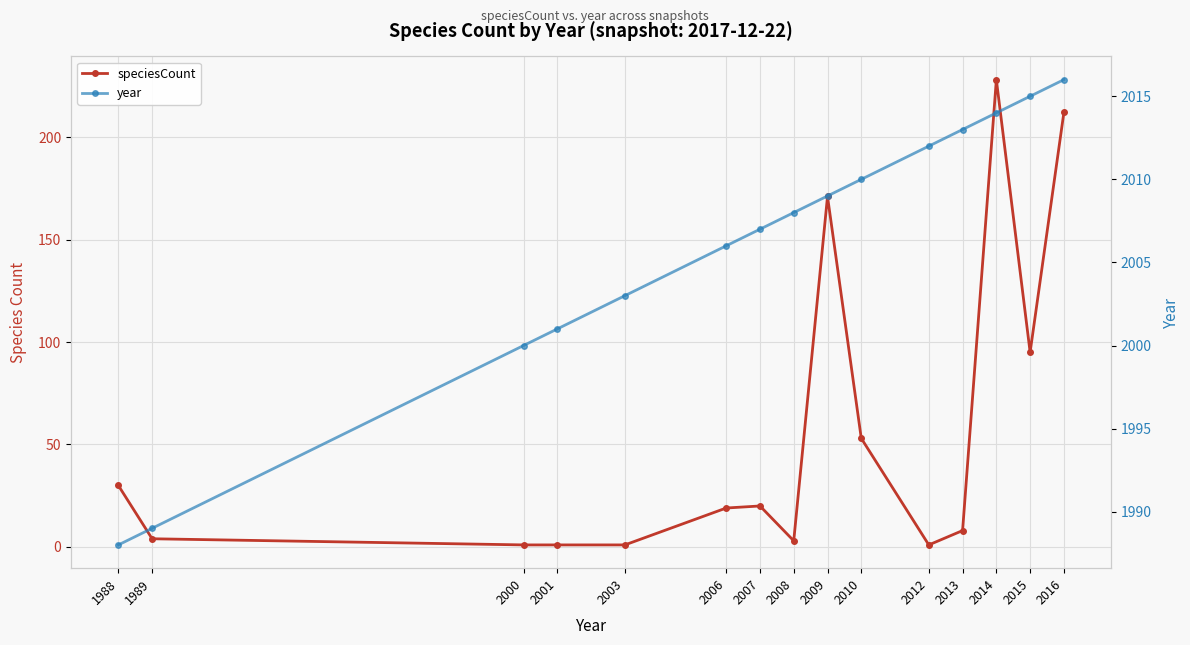

How many values in the speciesCount series exceed 19?

7